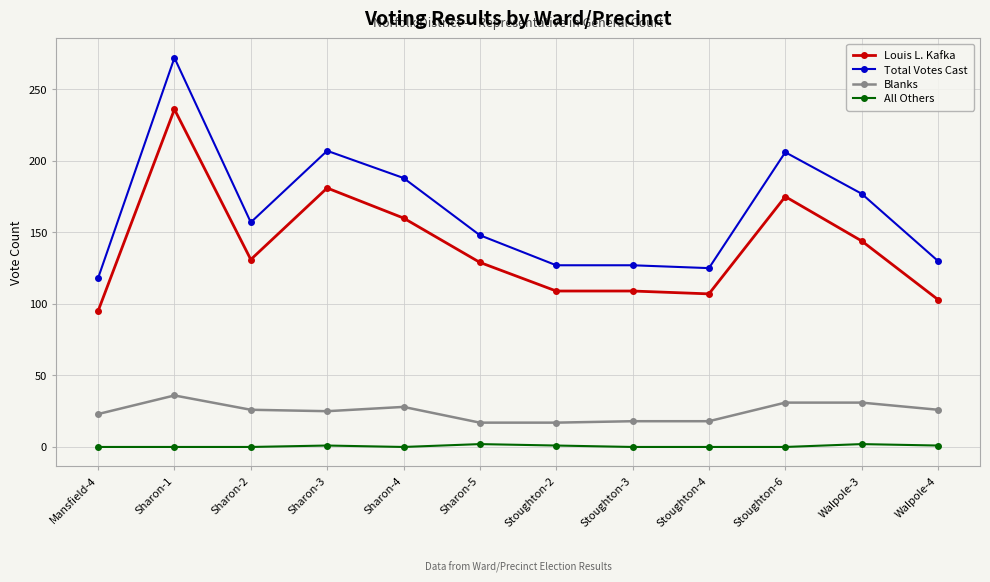

What is the sum of all Blanks values?

296